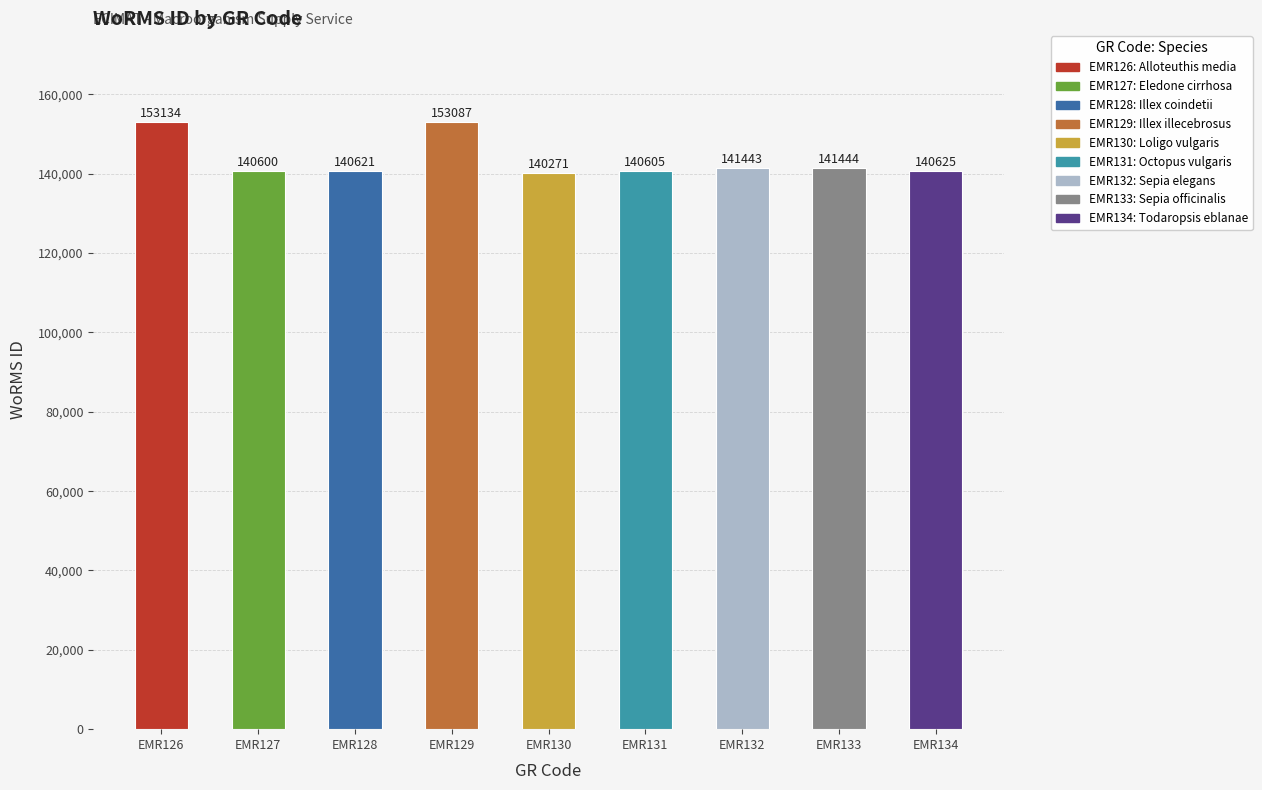

At which label does the data first exceed 140625?

EMR126